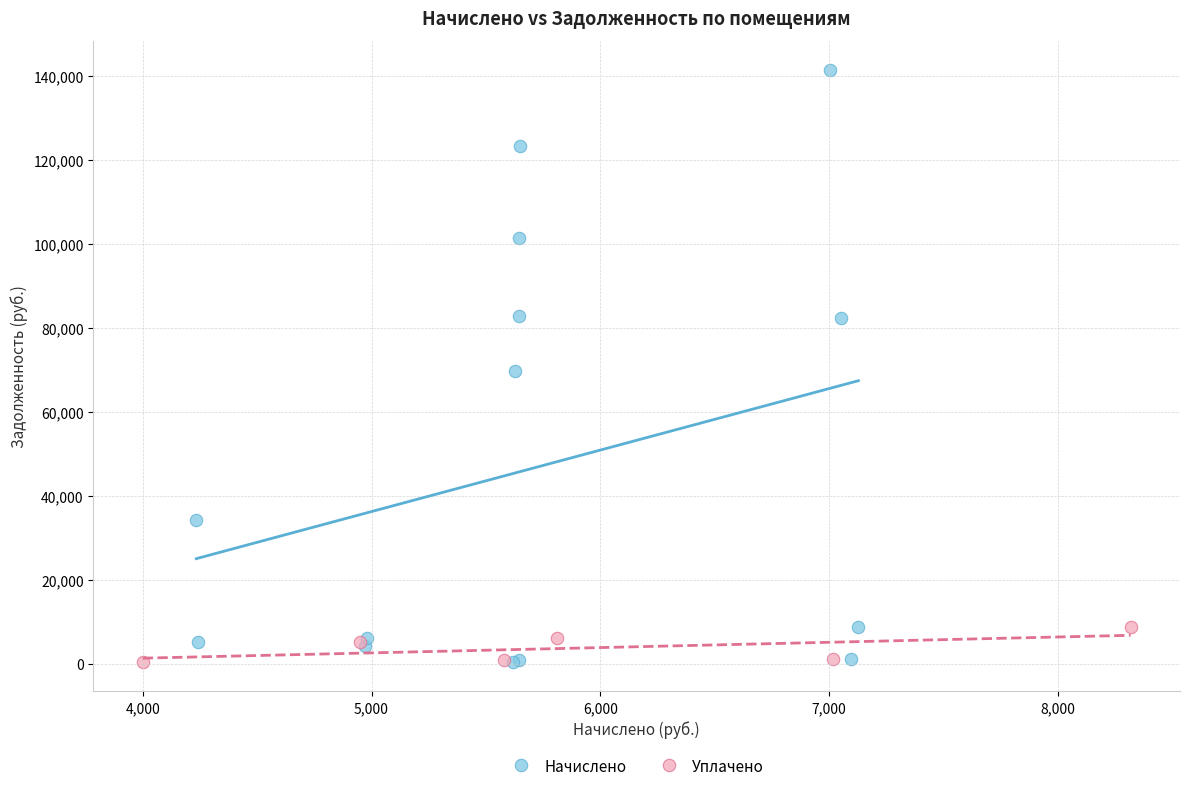

Which series contains the highest Y value?

Начислено